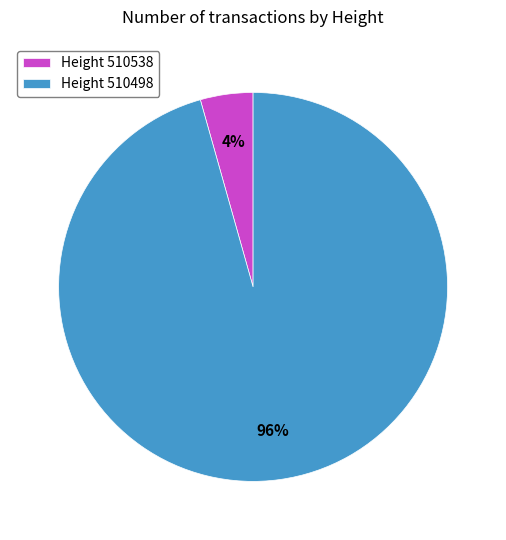

Is it true that Height 510538 is 4% of the pie?

True